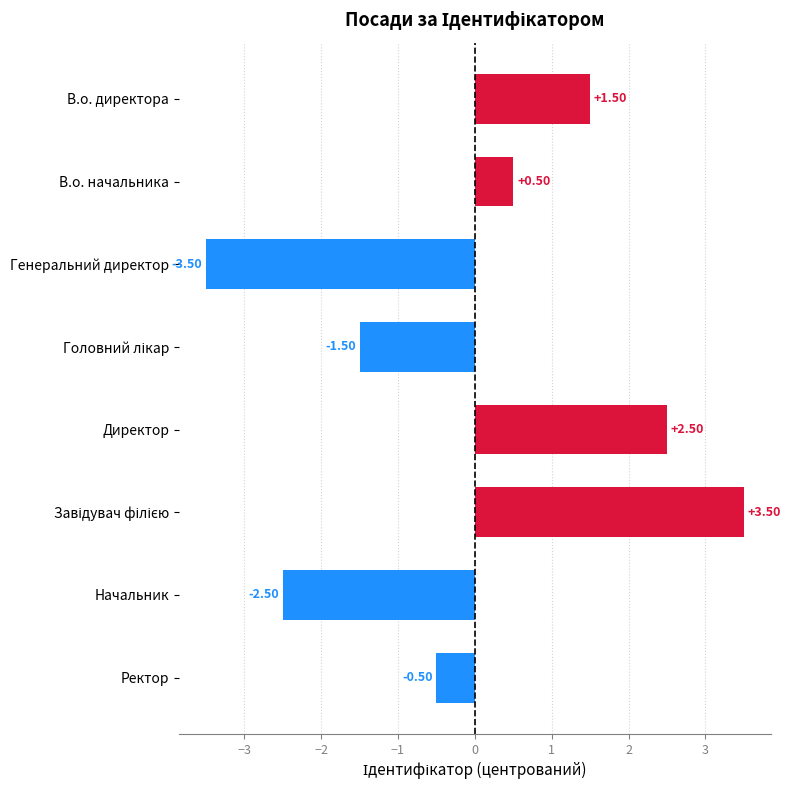

What is the difference between the maximum and minimum values?

7.0